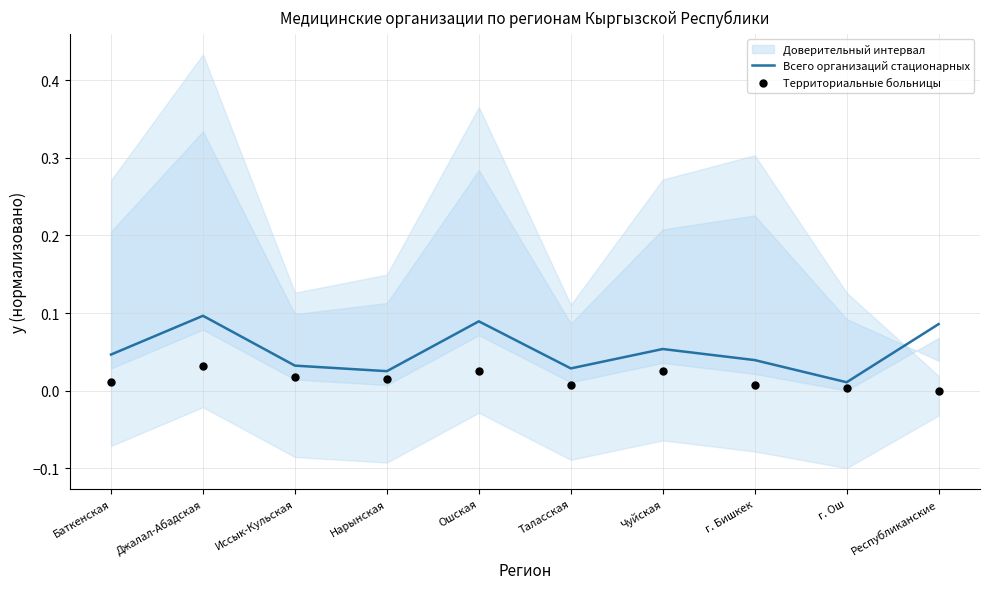

Is the value of Всего организаций стационарных at Иссык-Кульская greater than the value of Территориальные больницы at г. Бишкек?

Yes